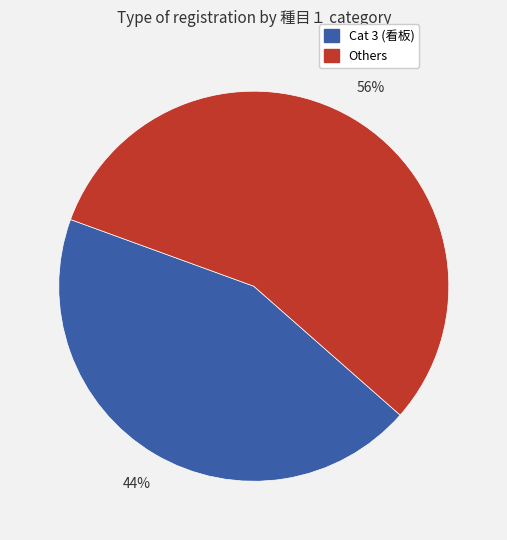

How many segments does this pie chart have?

2